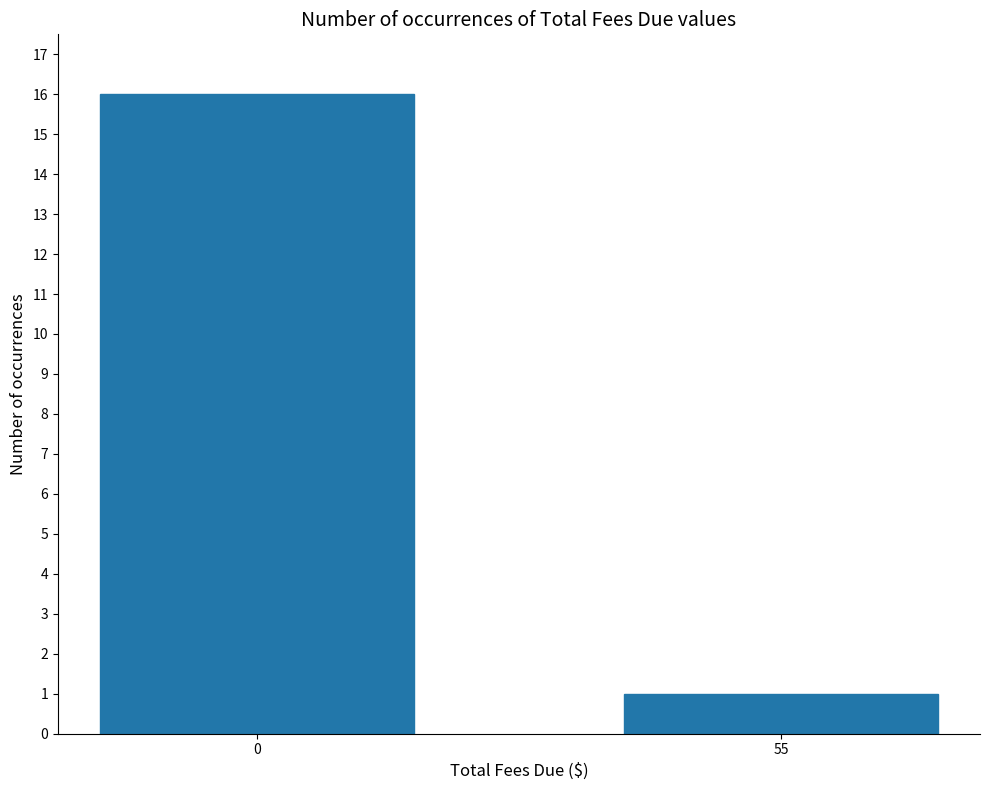

What is the value of the 1st bar from the left?

16